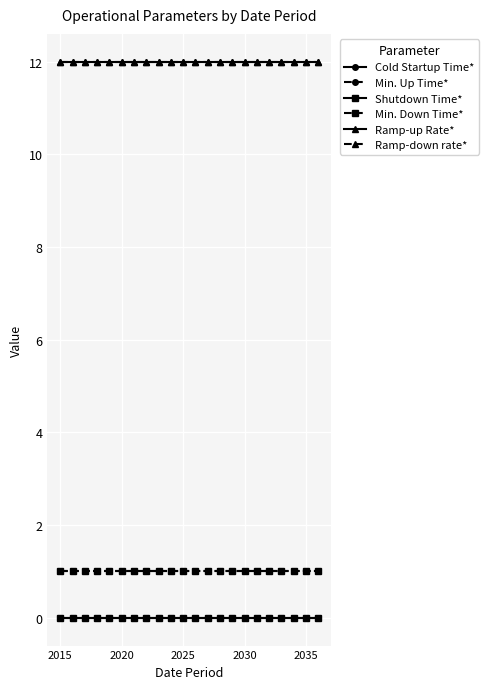

What is the average value of the Ramp-up Rate* series?

12